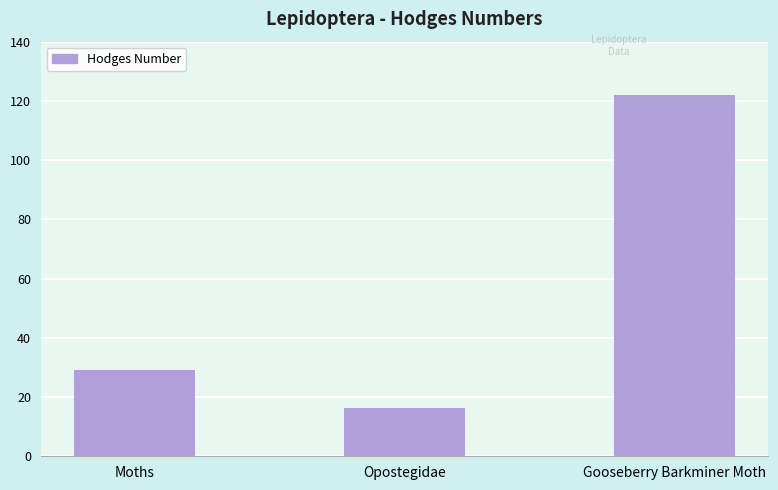

Reading left to right, transcribe all the data shown in this chart.

Moths=29.0	Opostegidae=16.2	Gooseberry Barkminer Moth=122.0